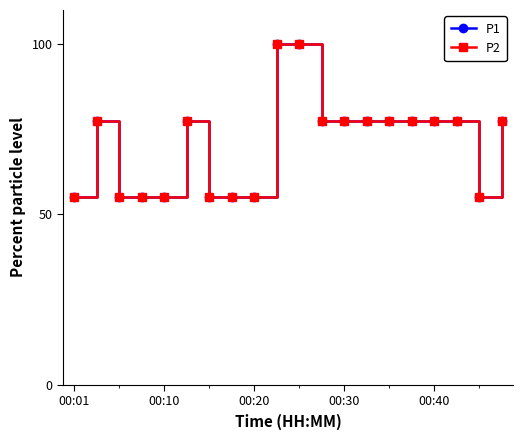

How many interior local peaks does the P2 series have?

2